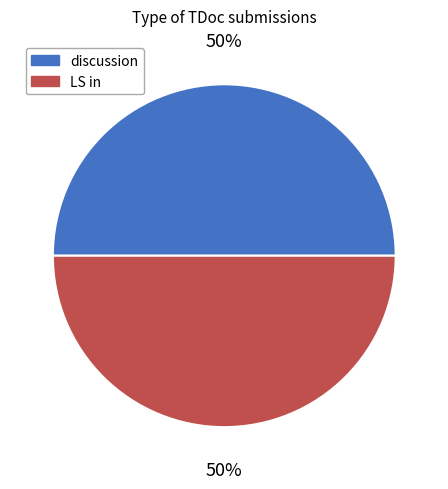

To the nearest percent, what is the average slice percentage?

50%